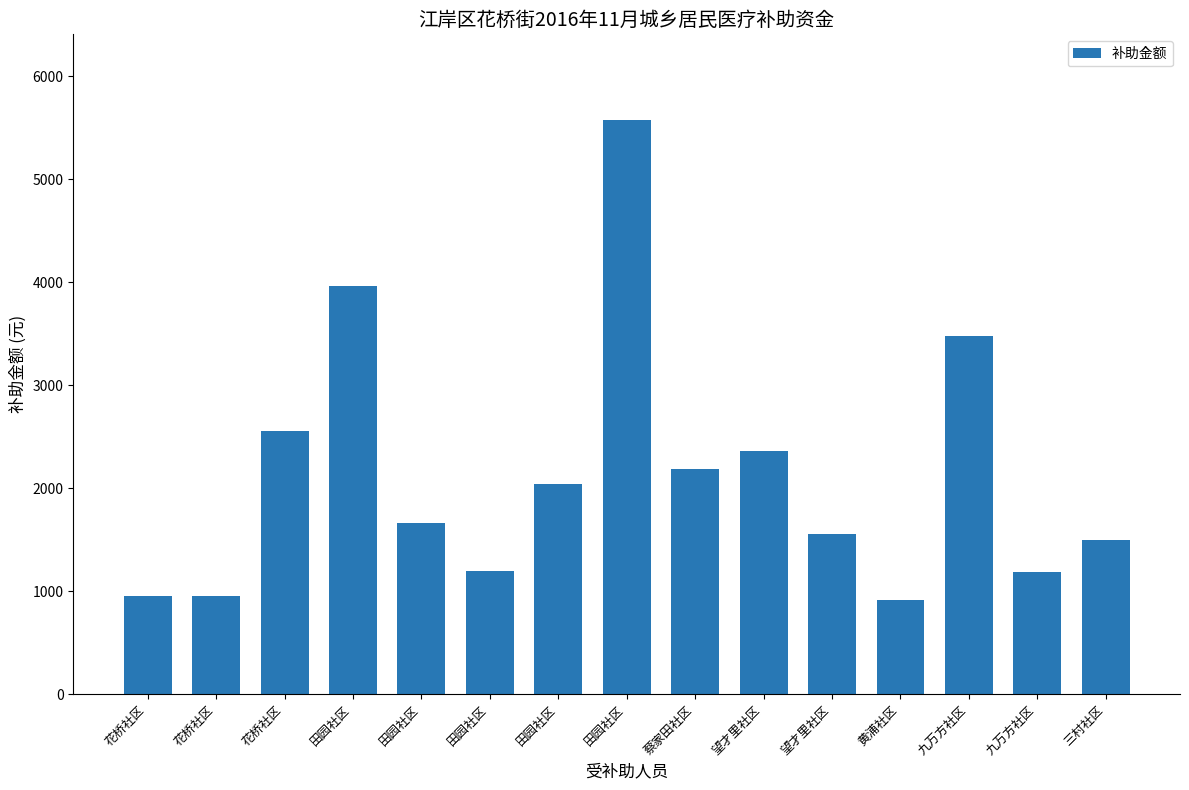

Reading right to left, extract all data points from this chart.

1496	1186	3479	920	1552	2359	2183	5571	2039	1201	1660	3963	2558	950	951